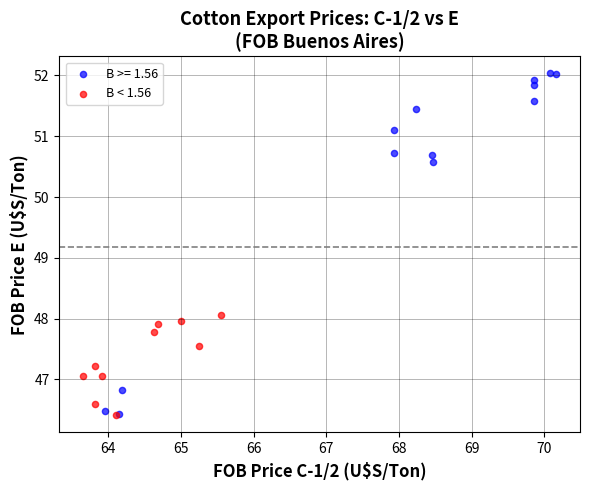

Which series has the largest Y range (max minus min)?

B >= 1.56